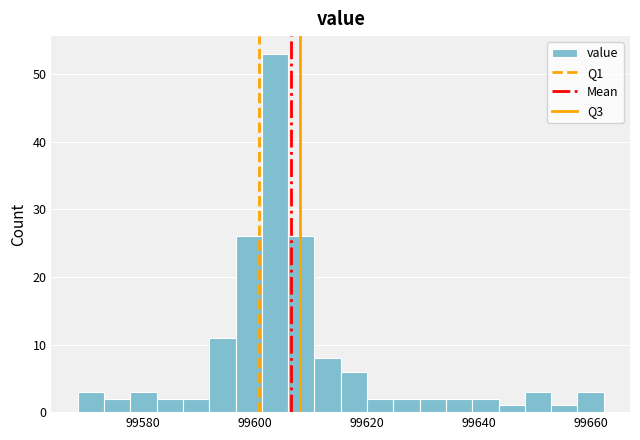

Around what value on the x-axis is the tallest bar? Give the approximate position of its centre, as read against the axis.

99604